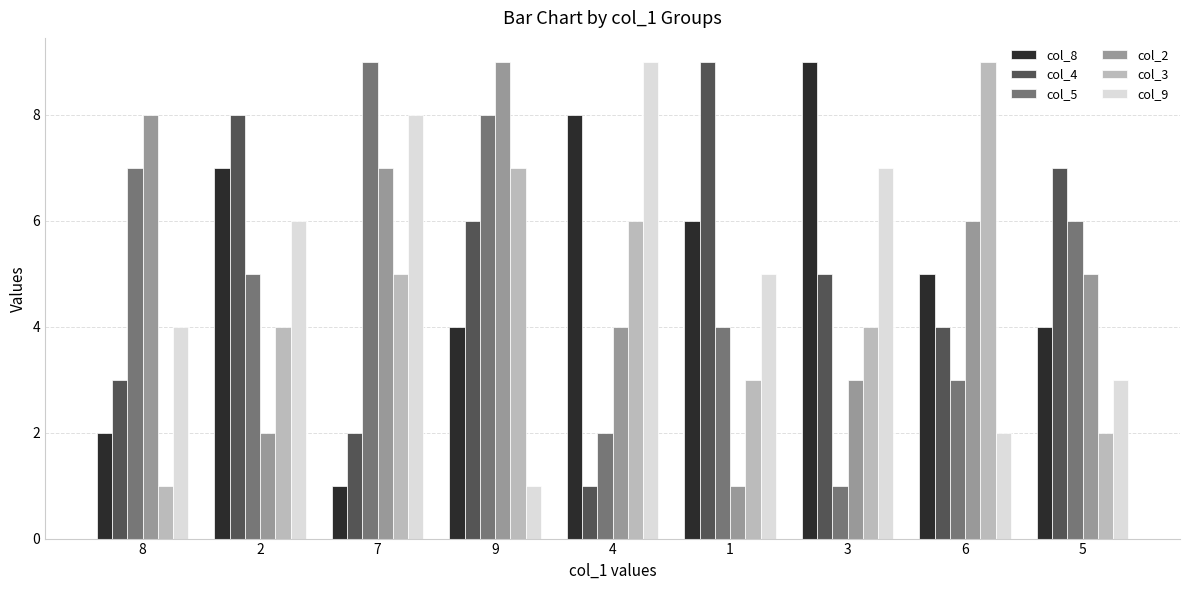

What is the value of the col_2 bar at the 2nd from the left?

2